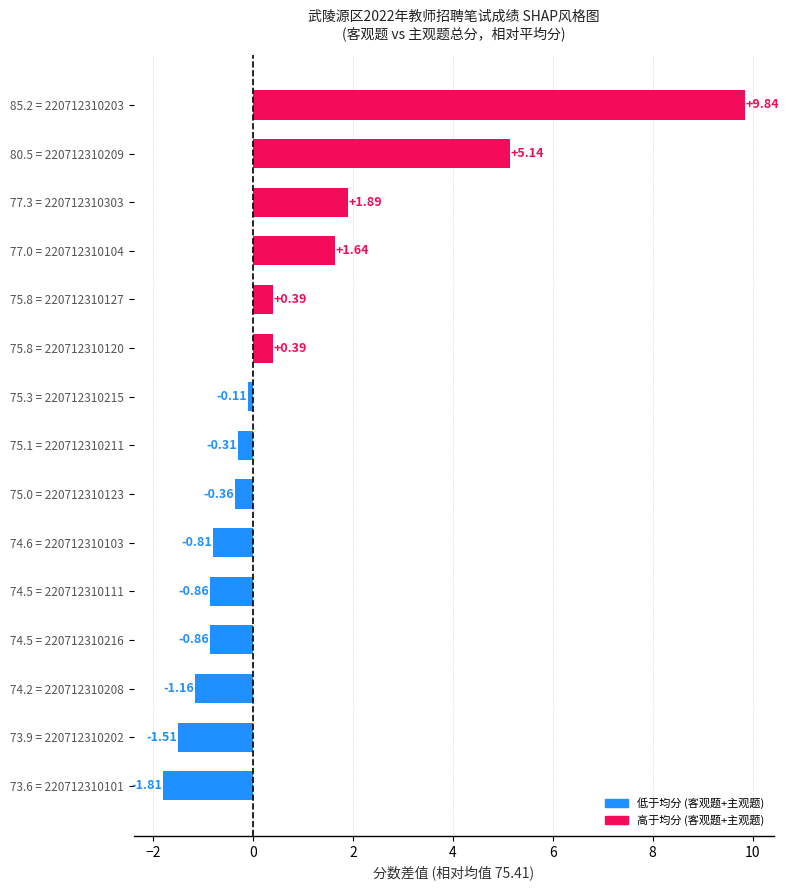

What is the sum of the values at 73.6 = 220712310101 and 80.5 = 220712310209?

3.3